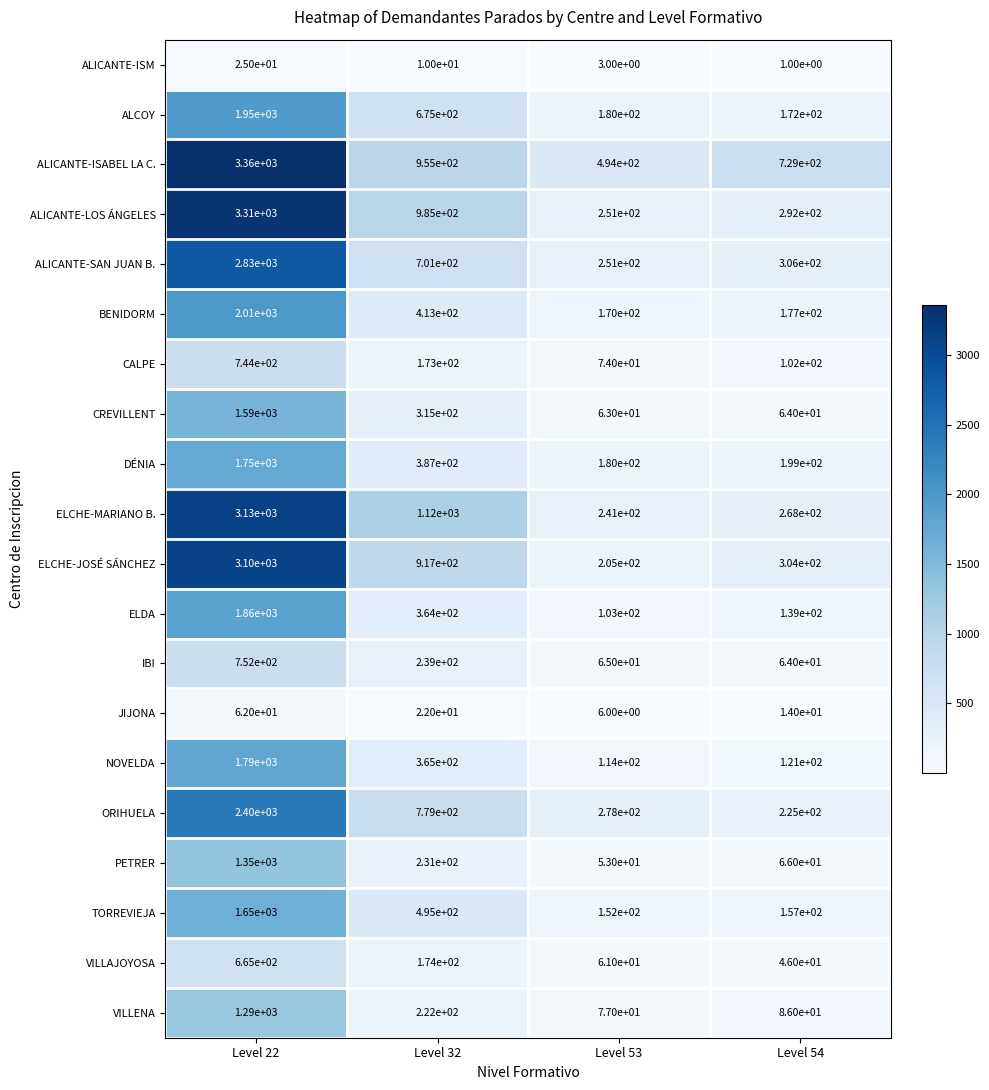

Which category has the lowest value in the ALICANTE-ISM series?

Level 54